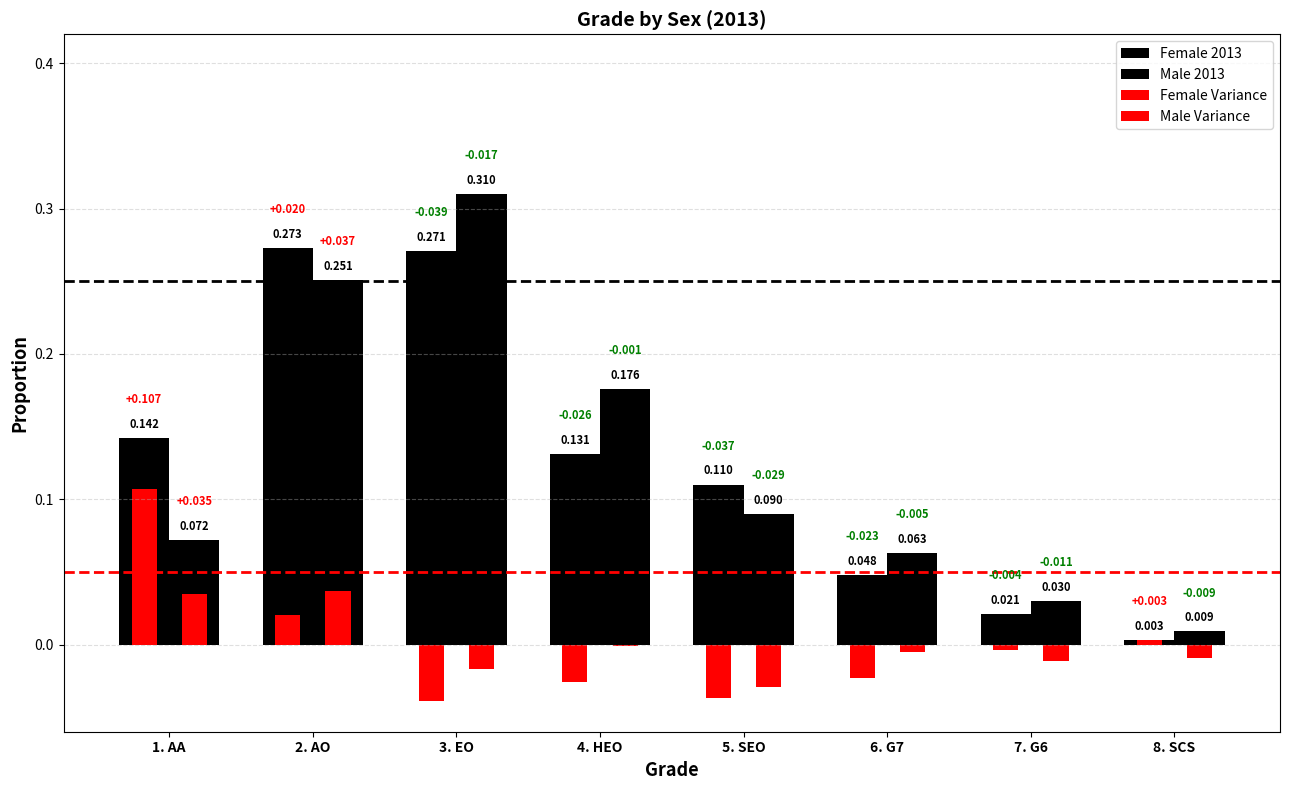

Count the number of categories in the chart.

8